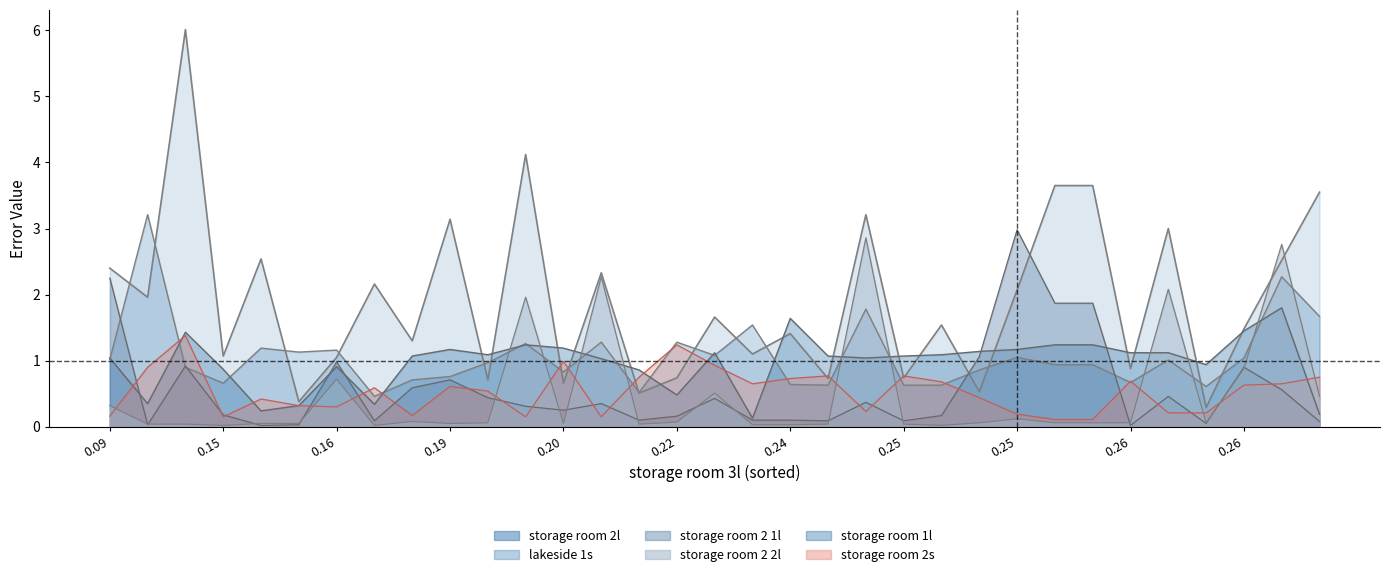

Which label corresponds to the smallest value in the chart?

storage room 2 2l